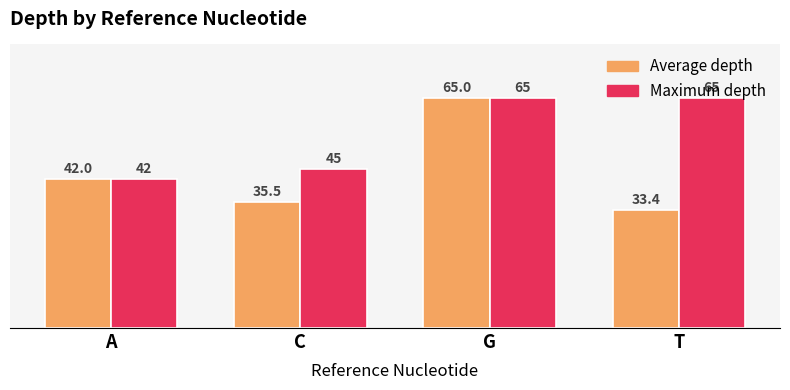

What value does the Maximum depth series have at C?

45.0